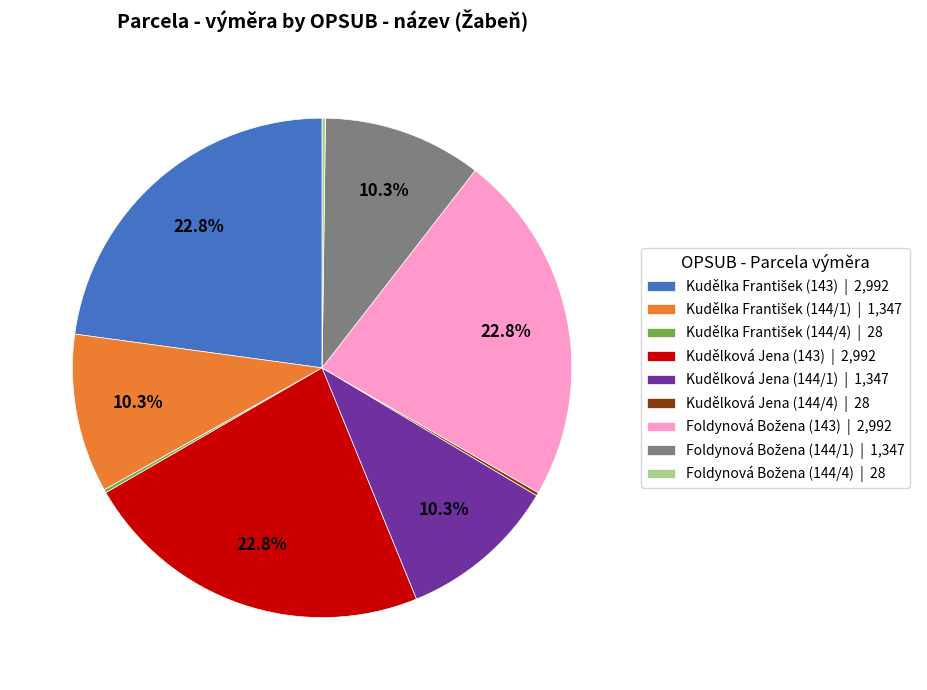

The Kudělková Jena (144/1) slice represents 10% of the pie. True or false?

True